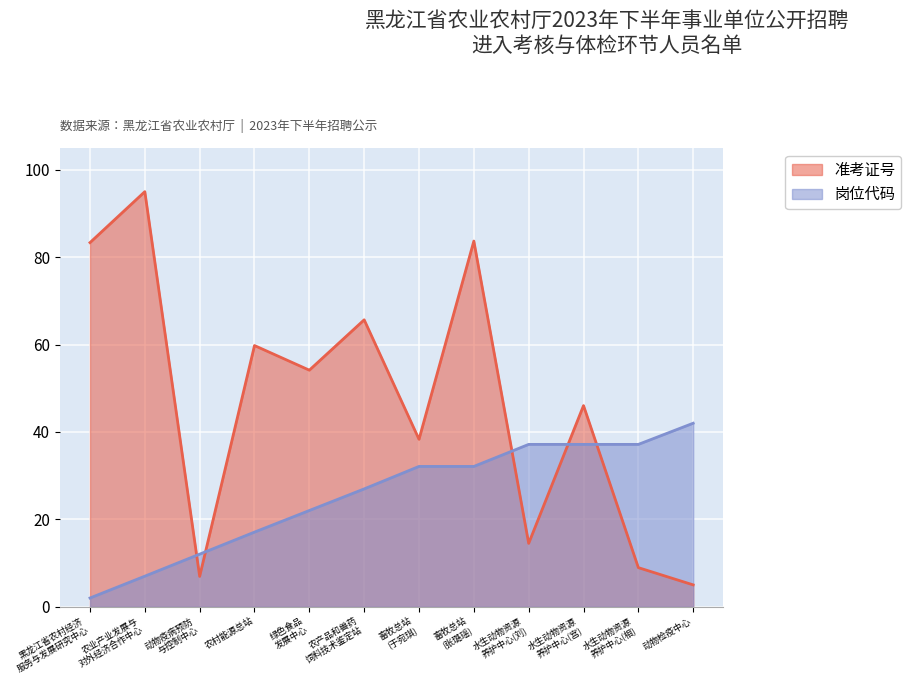

Between which two adjacent categories do 岗位代码 and 准考证号 first intersect?

农业产业发展与
对外经济合作中心 and 动物疫病预防
与控制中心